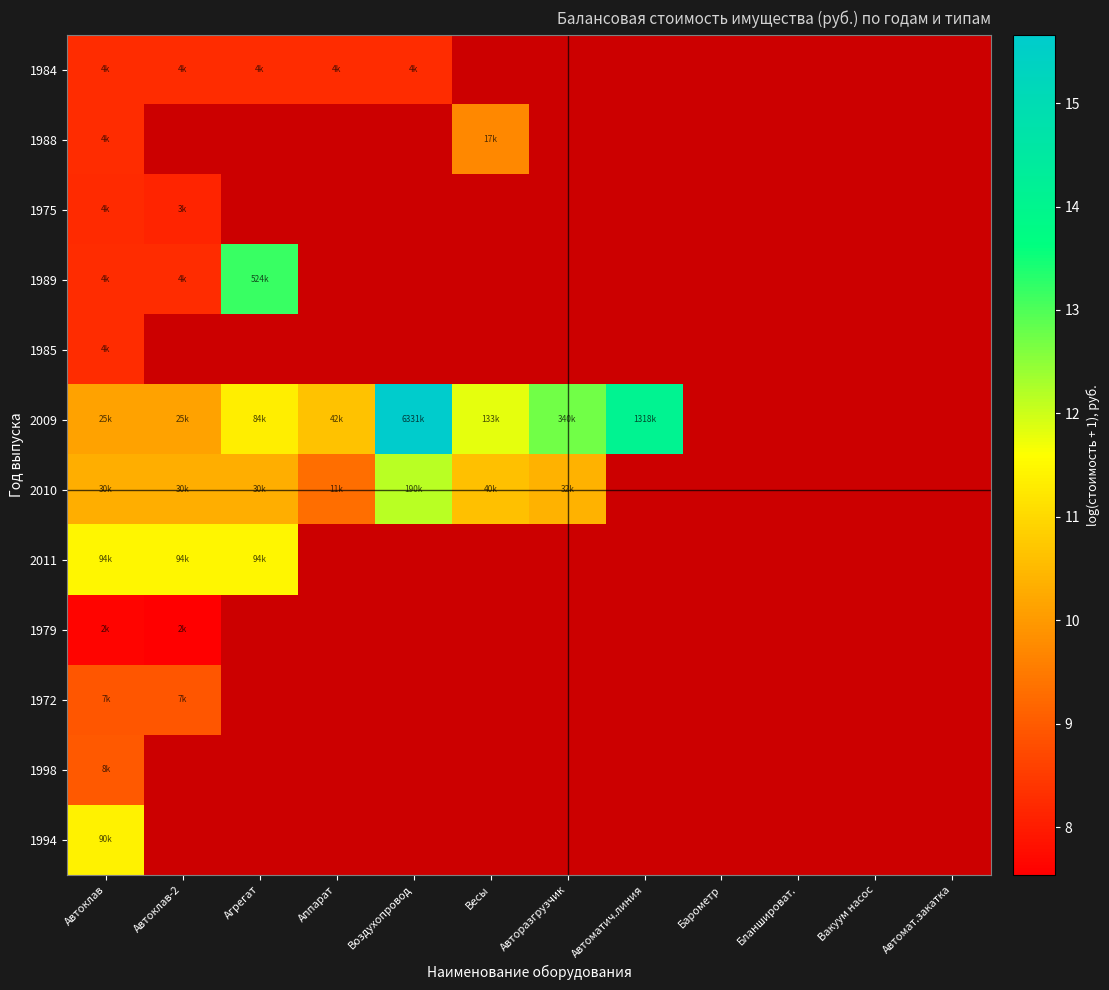

Rank the series at Вакуум насос from highest to lowest value.

1984, 1988, 1975, 1989, 1985, 2009, 2010, 2011, 1979, 1972, 1998, 1994